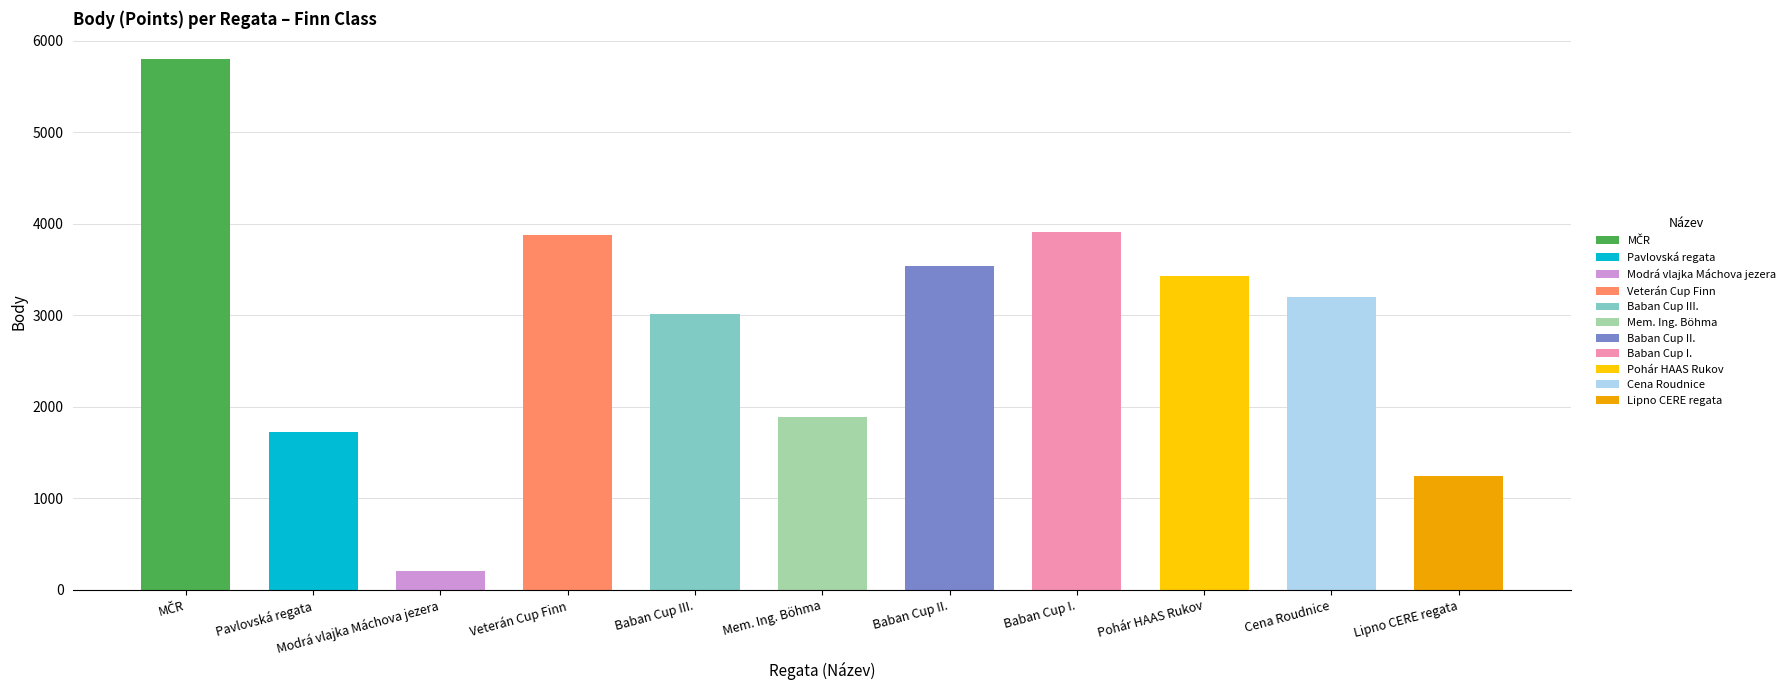

What is the value of the 4th bar from the left?

3874